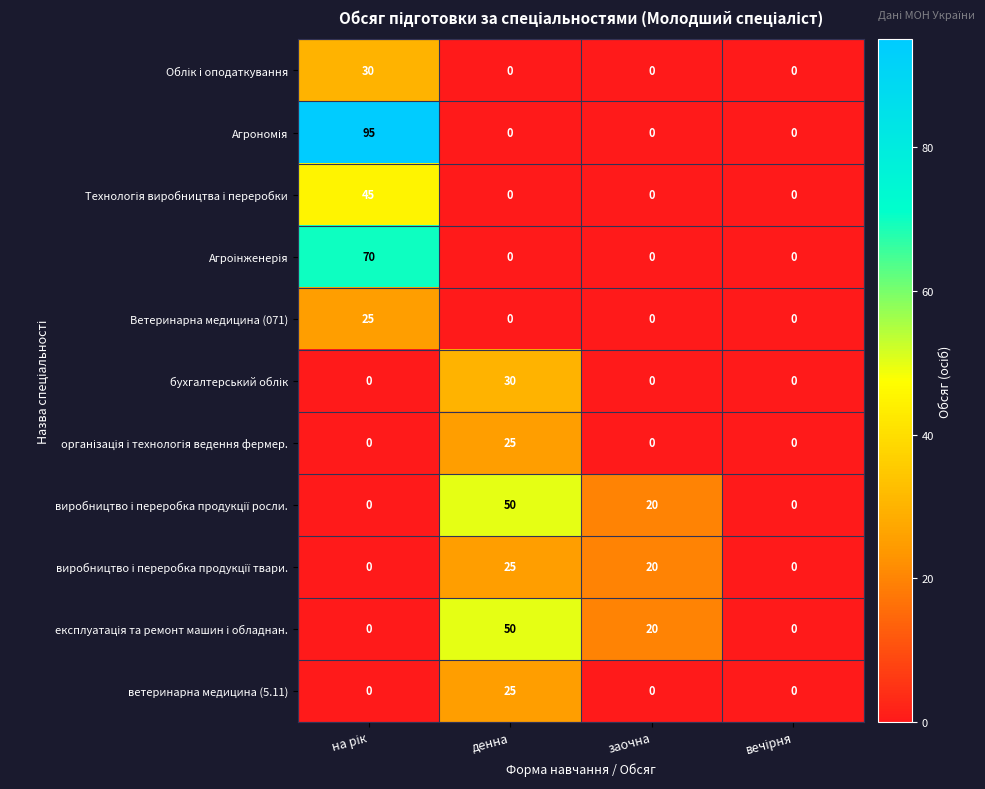

What is the difference between the highest and lowest values at заочна?

20